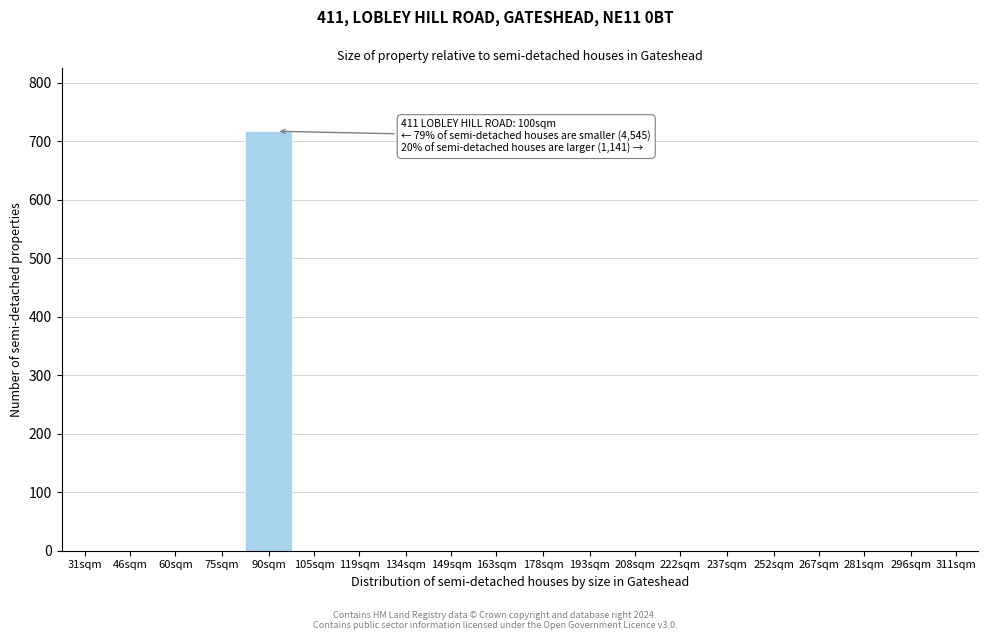

Reading left to right, list all the values displayed in this chart.

31sqm=0	46sqm=0	60sqm=0	75sqm=0	90sqm=717	105sqm=0	119sqm=0	134sqm=0	149sqm=0	163sqm=0	178sqm=0	193sqm=0	208sqm=0	222sqm=0	237sqm=0	252sqm=0	267sqm=0	281sqm=0	296sqm=0	311sqm=0